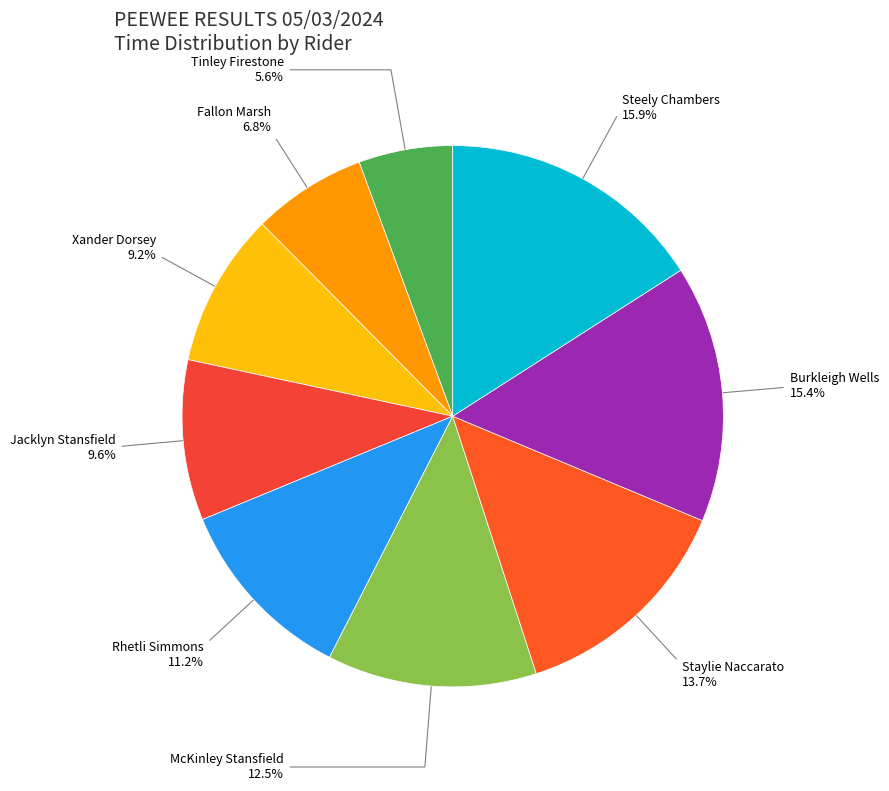

Approximately how many times larger is the value at McKinley Stansfield compared to Fallon Marsh?

1.8